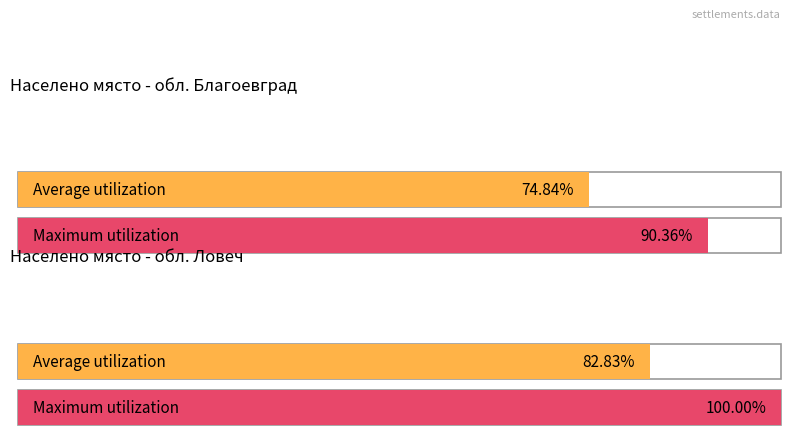

Which series has the largest total across all categories?

Maximum utilization